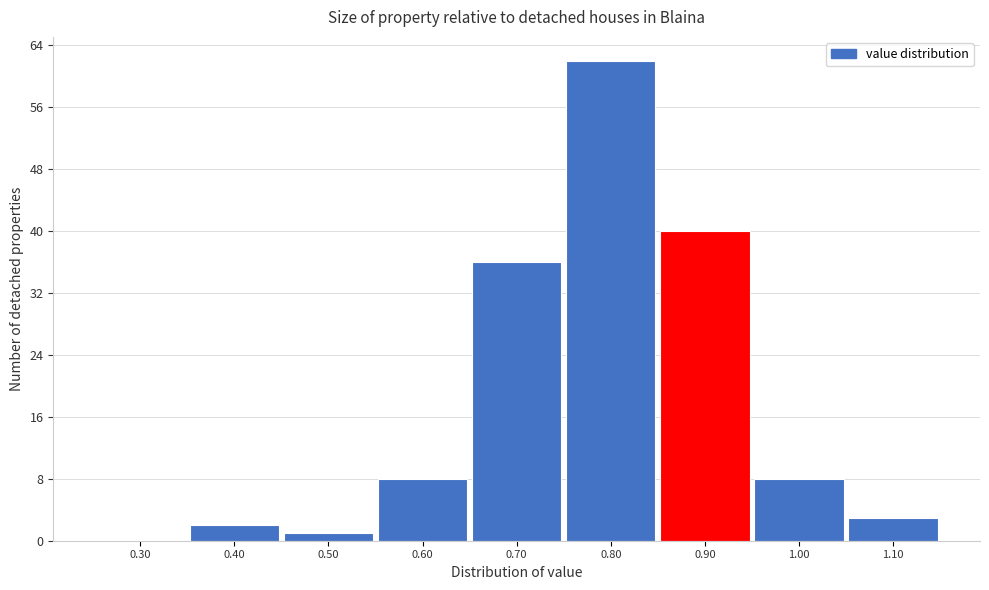

Reading left to right, transcribe all the data shown in this chart.

0.30=0	0.40=2	0.50=1	0.60=8	0.70=36	0.80=62	0.90=40	1.00=8	1.10=3